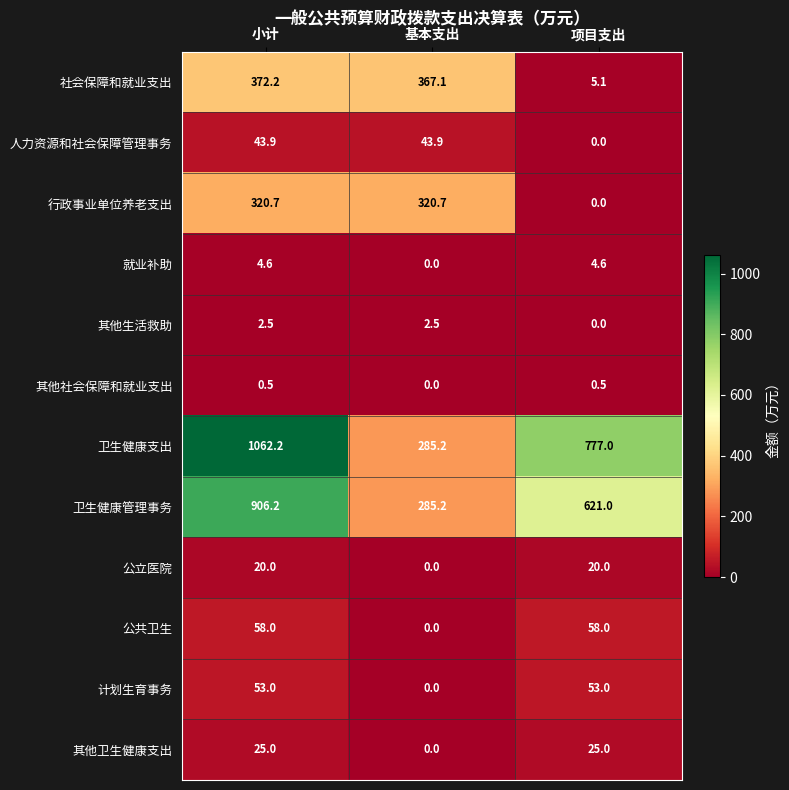

Count the number of data series in this chart.

12